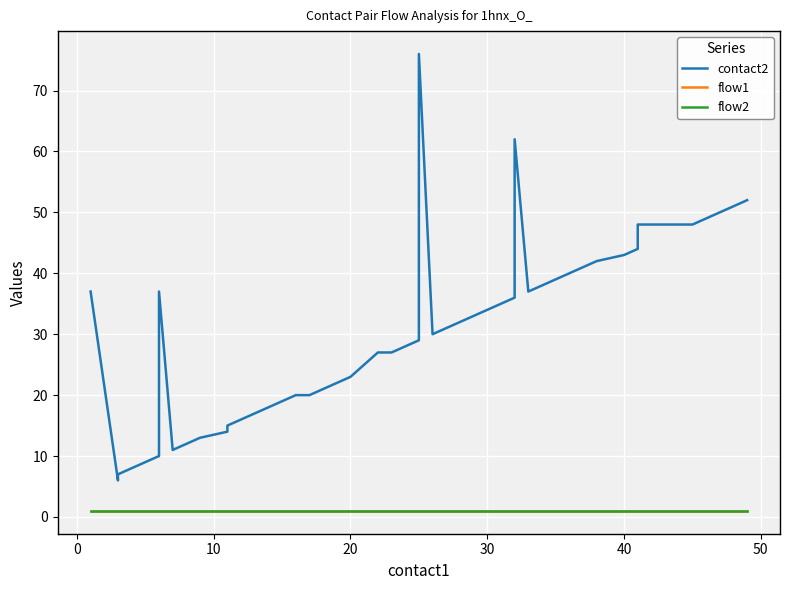

Is it true that flow2 equals 1 at 10?

True